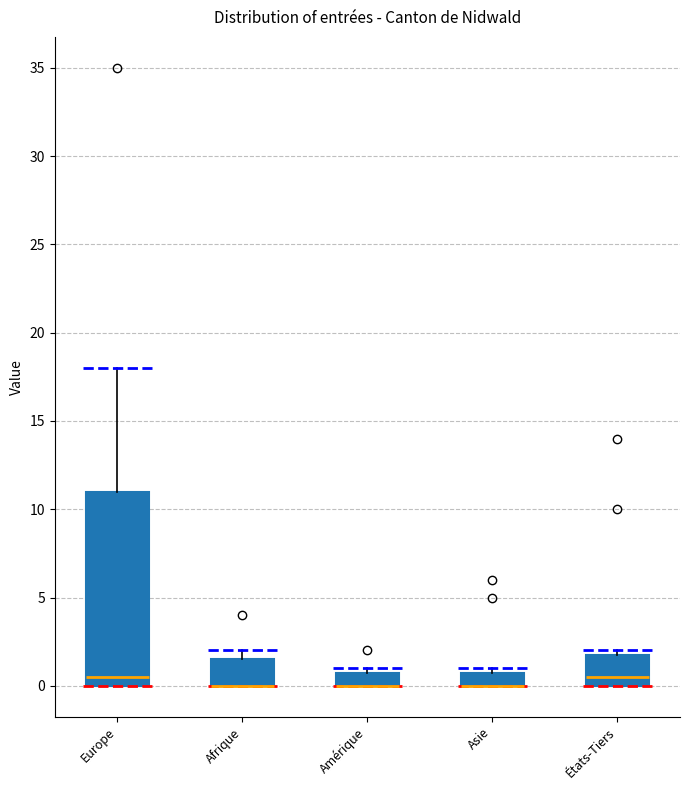

Reading left to right, transcribe this box plot: for each box, give where its median line is, the range the box spans, and where its two whiskers end, as read against the y-axis. The values are not printed on the chart, so give them approximately, as read against the axis.

Europe: median 0.5, box 0.0 to 11.0, whiskers 0.0 to 18.0
Afrique: median 0.0 (drawn on the box's lower edge), box 0.0 to 1.5, whiskers 0.0 to 2.0
Amérique: median 0.0 (drawn on the box's lower edge), box 0.0 to 1.0, whiskers 0.0 to 1.0 (just above the box's upper edge)
Asie: median 0.0 (drawn on the box's lower edge), box 0.0 to 1.0, whiskers 0.0 to 1.0 (just above the box's upper edge)
États-Tiers: median 0.5, box 0.0 to 2.0, whiskers 0.0 to 2.0 (just above the box's upper edge)